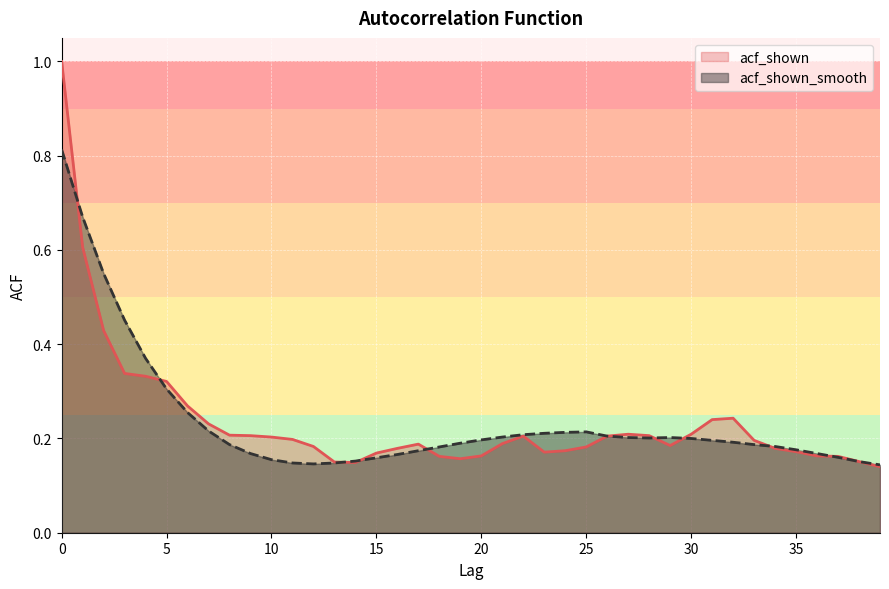

True or false: acf_shown_smooth has more than 2 interior local peaks.

False